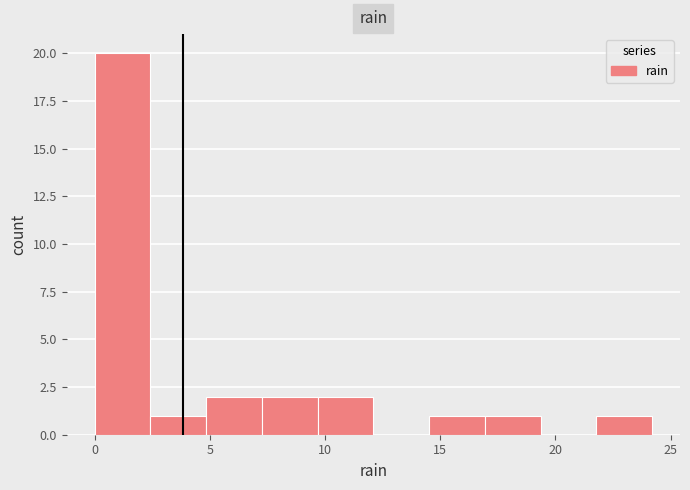

Reading left to right, transcribe this chart: for each bar, give the range it covers on the x-axis and its height. Neither the bar edges nor the heights are printed on the chart, so give them approximately, as read against the axes.

0.0 to 2.5: 20
2.5 to 5.0: 1
5.0 to 7.5: 2
7.5 to 9.5: 2
9.5 to 12.0: 2
12.0 to 14.5: 0
14.5 to 17.0: 1
17.0 to 19.5: 1
19.5 to 22.0: 0
22.0 to 24.0: 1